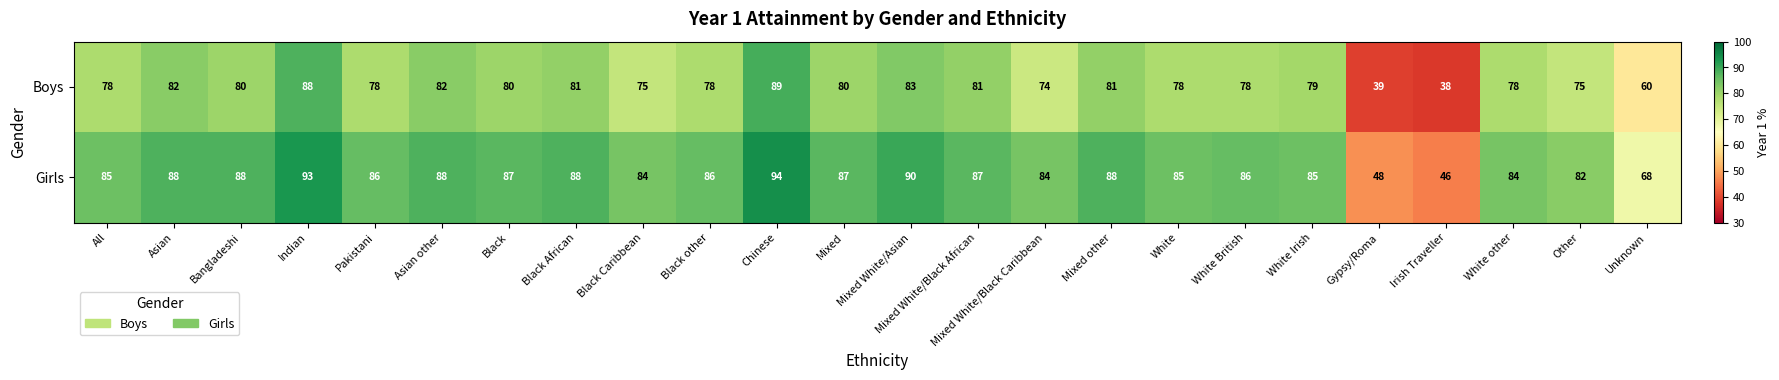

What is the sum of all Boys values?

1815